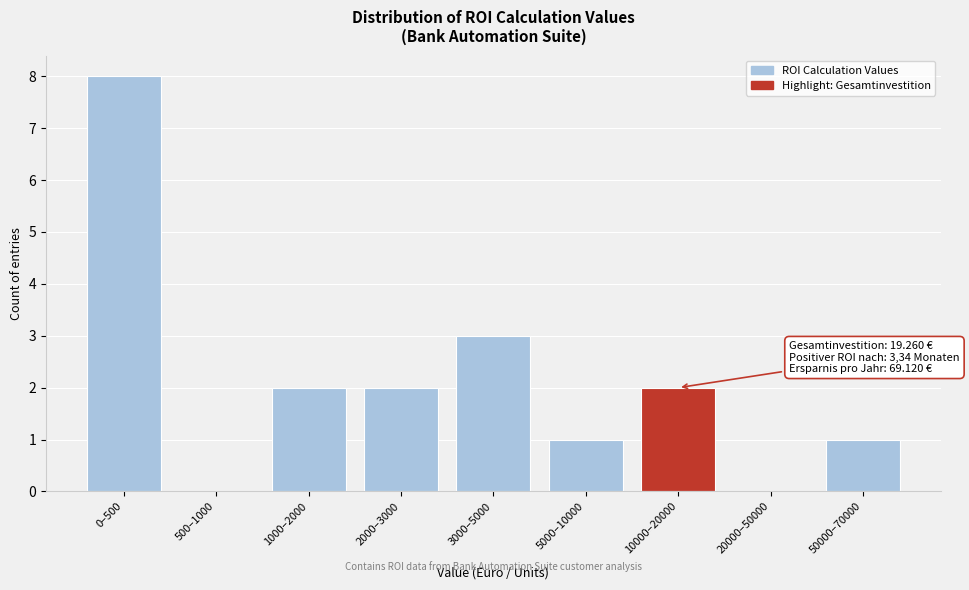

Reading right to left, list all the values displayed in this chart.

50000–70000=1	20000–50000=0	10000–20000=2	5000–10000=1	3000–5000=3	2000–3000=2	1000–2000=2	500–1000=0	0–500=8